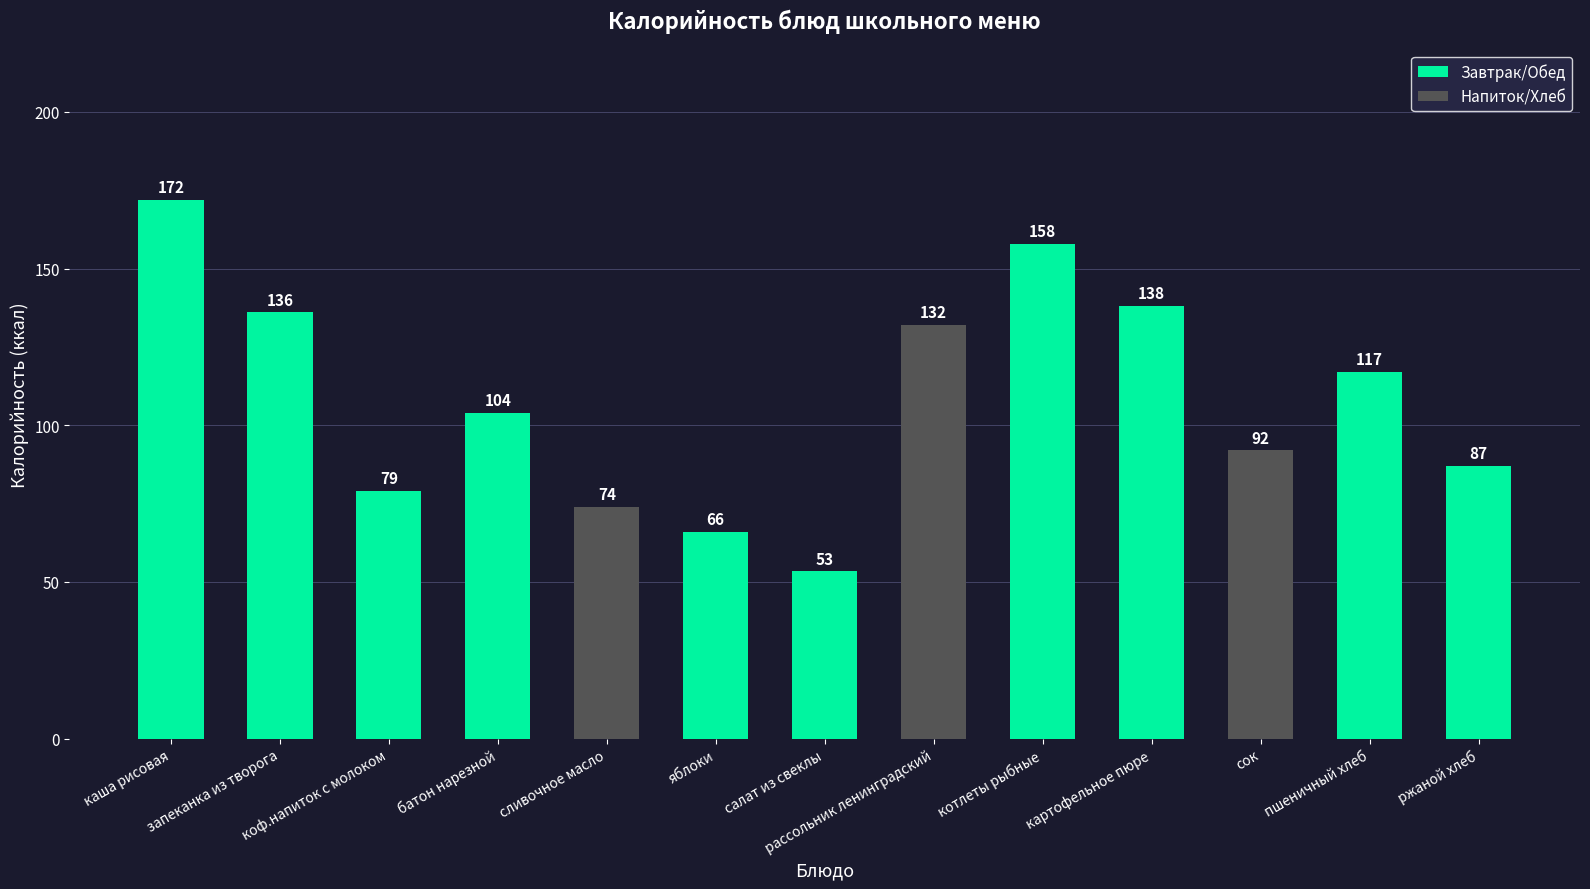

What is the difference between the maximum and minimum values?

118.6